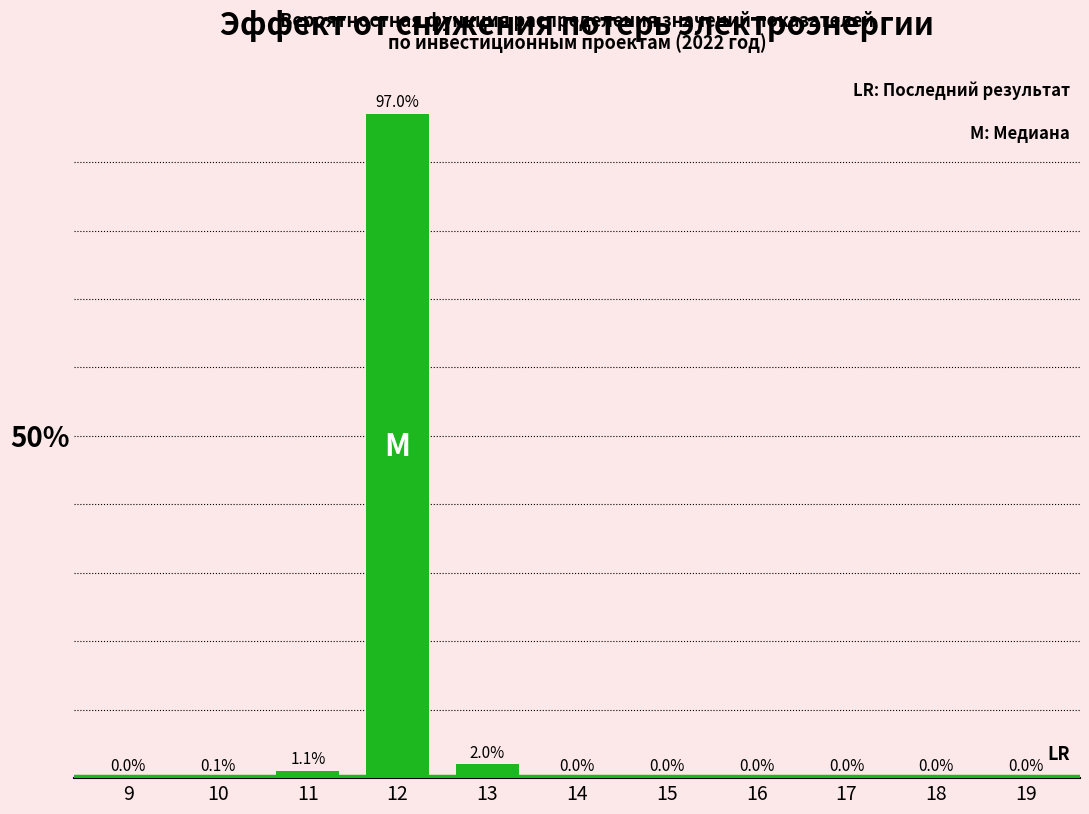

Reading left to right, what are all the values shown in this chart?

9=0.0	10=0.1	11=1.1	12=97.0	13=2.0	14=0.0	15=0.0	16=0.0	17=0.0	18=0.0	19=0.0